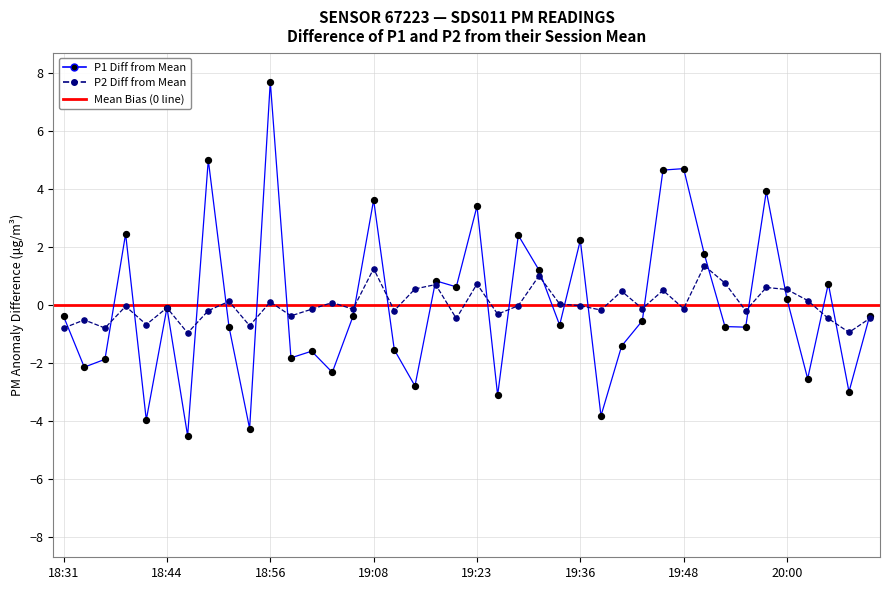

Which series has the largest Y range (max minus min)?

P1